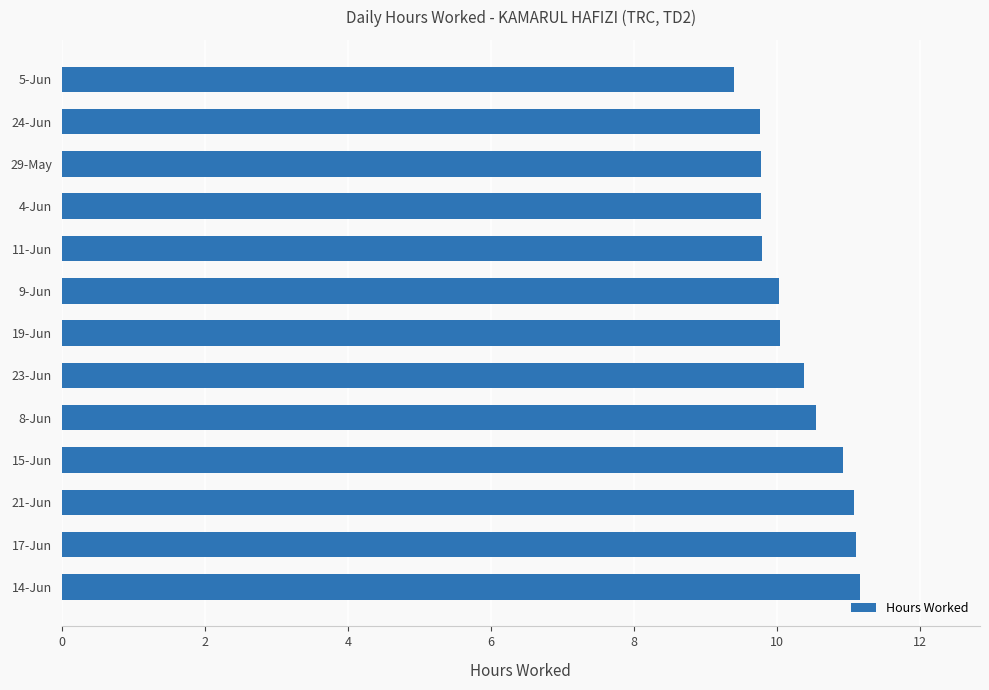

The value at 14-Jun is 15.0. True or false?

False